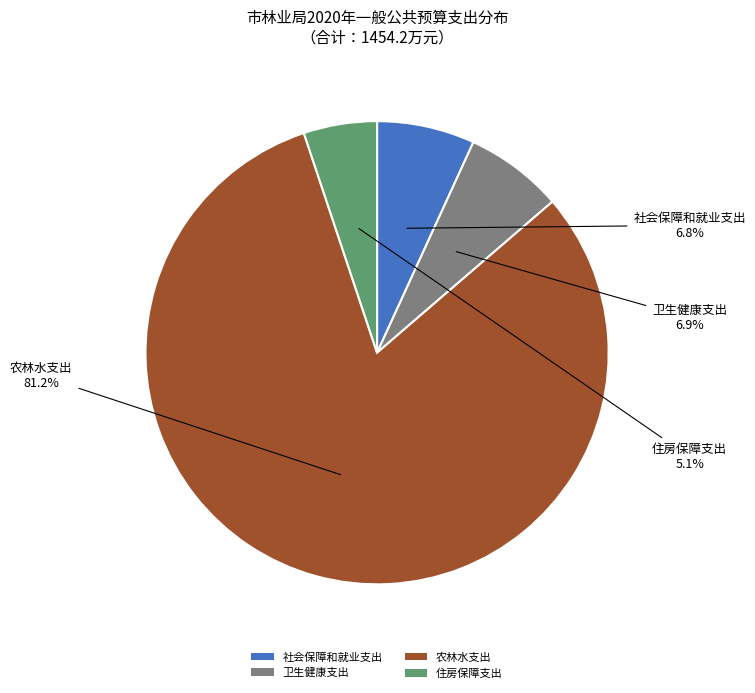

True or false: 农林水支出 accounts for 81% of the total.

True